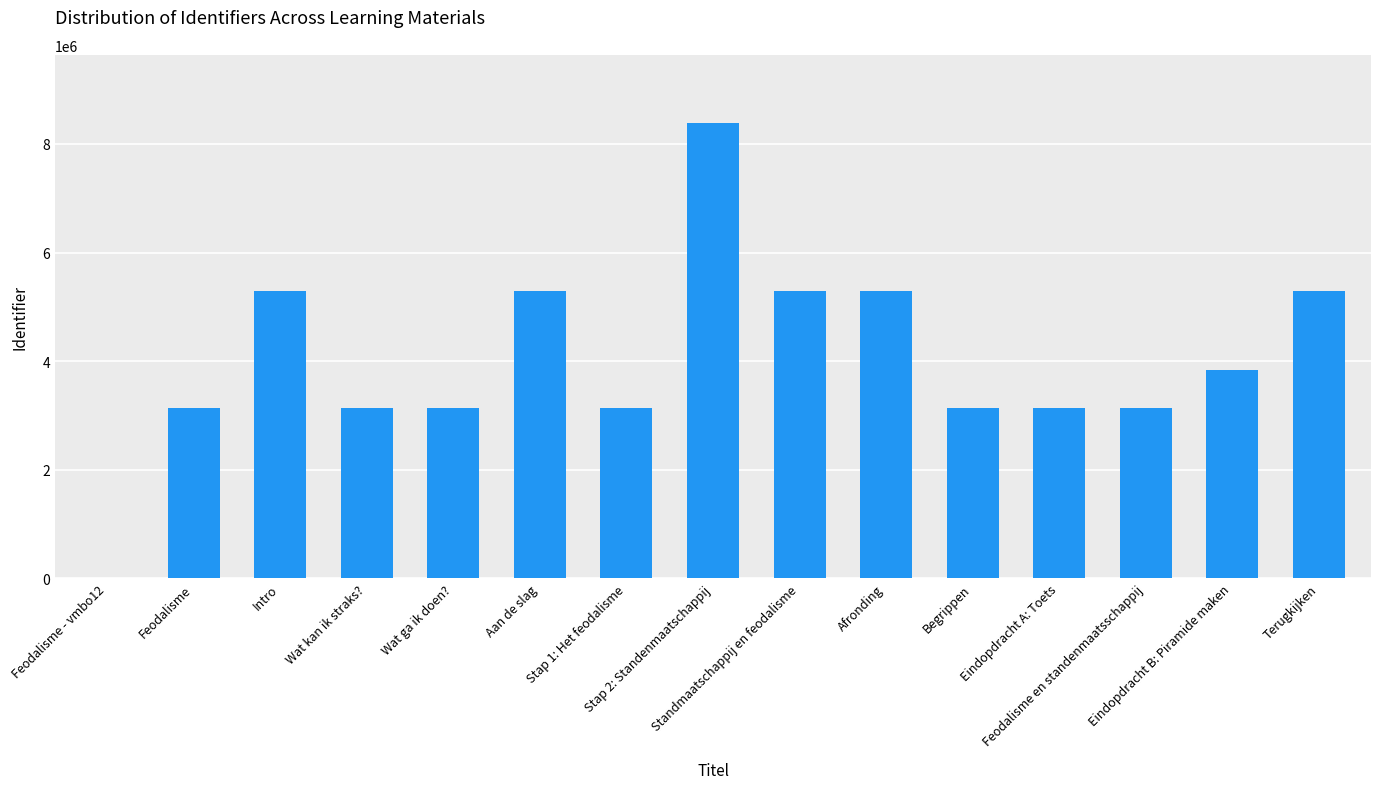

Where does the data first go above 3134079?

Intro